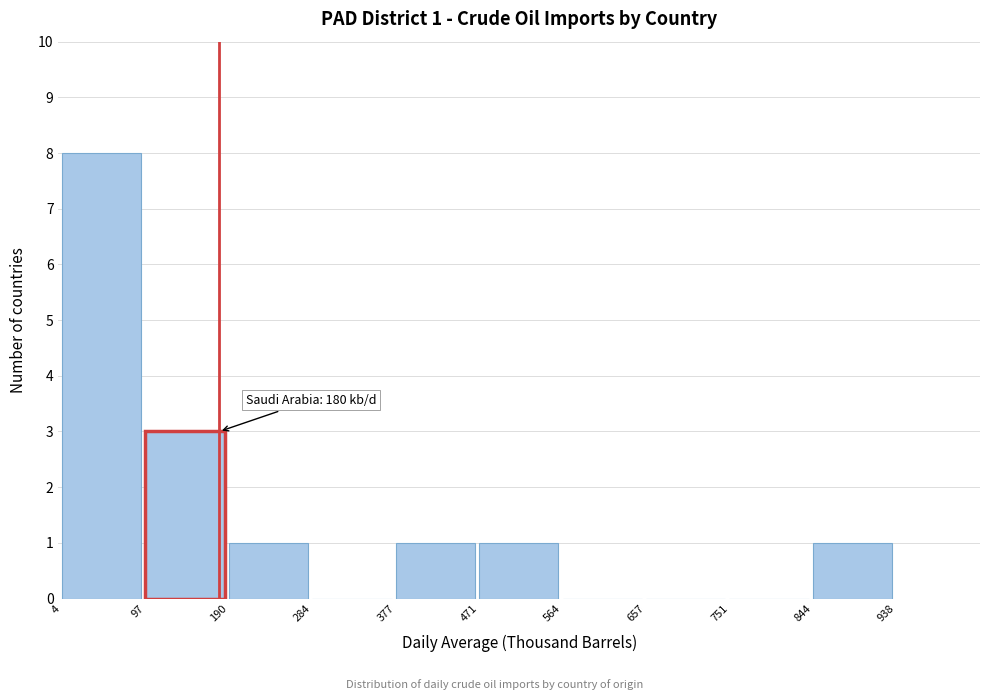

Over which range of the x-axis is the bar tallest?

4 to 97